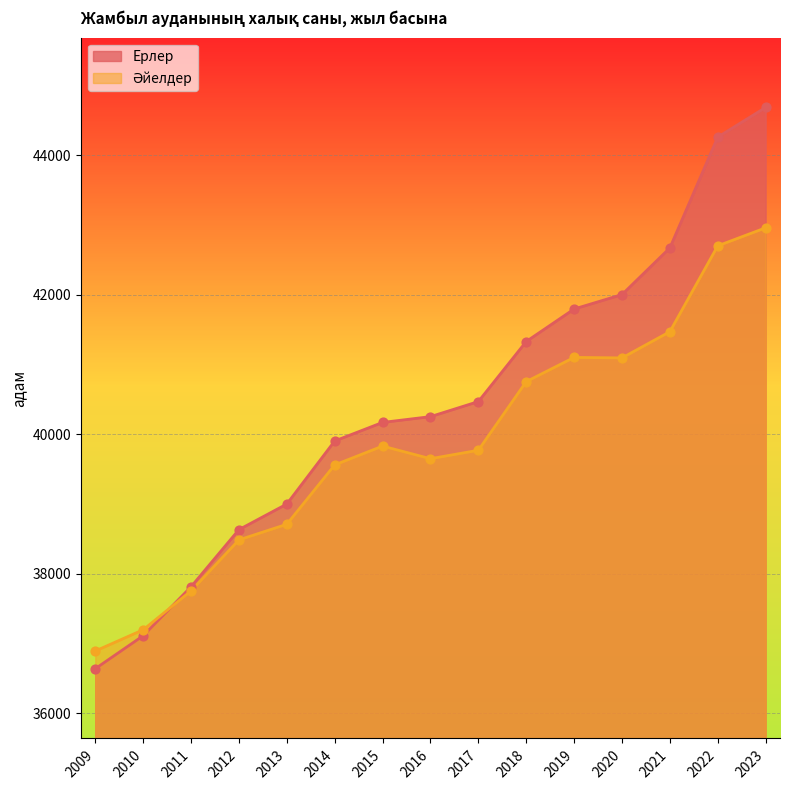

At which category is the sum across all series the highest?

2023